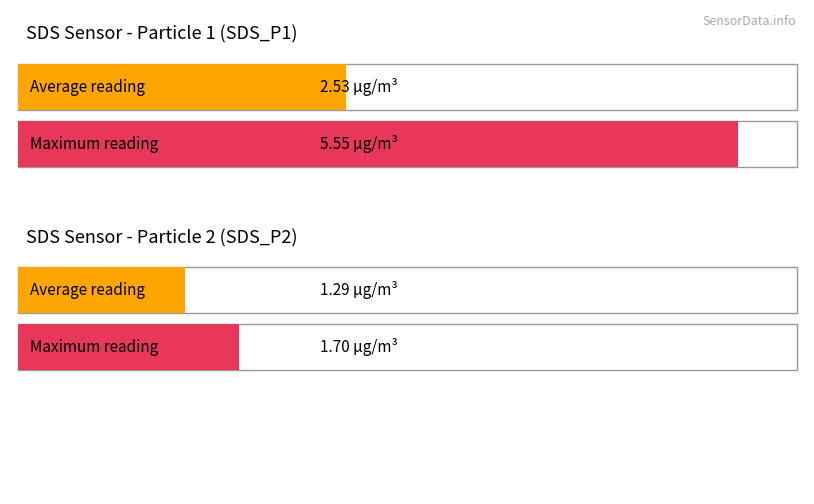

List the series in order of their overall mean, lowest first.

Average utilization, Maximum utilization